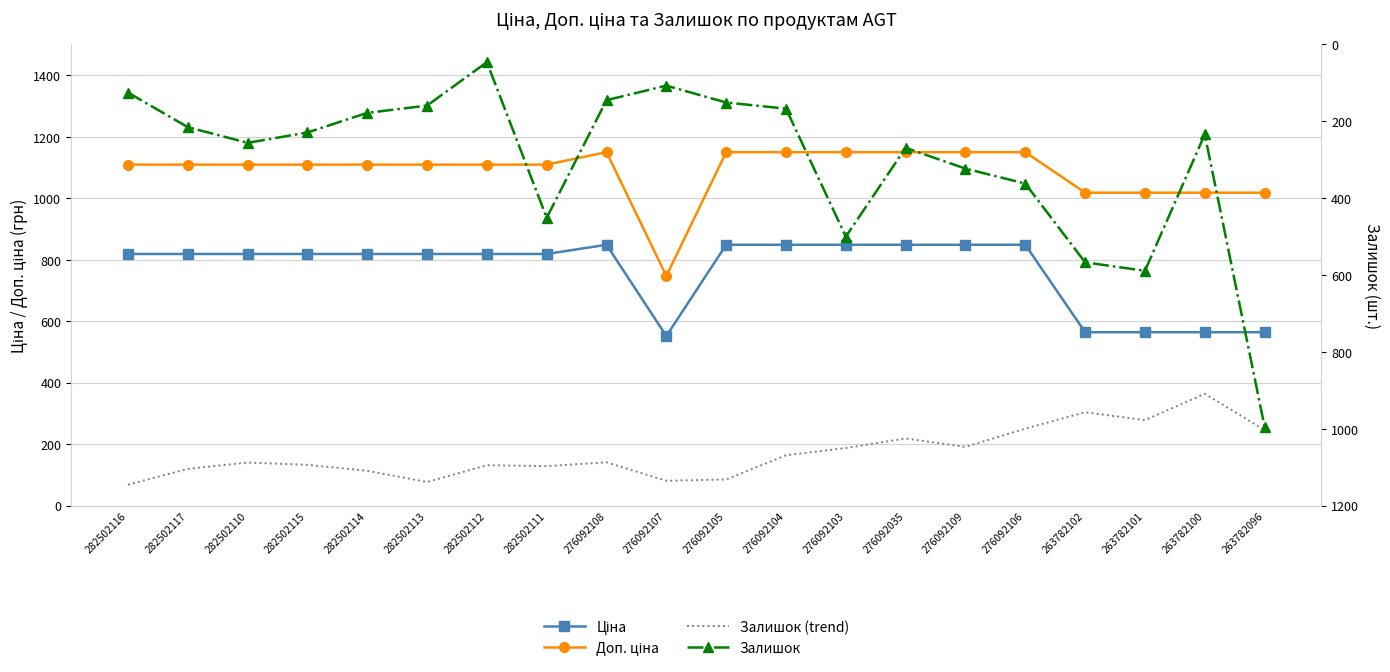

What is the value of the Залишок point at the 15th from the left?

323.0